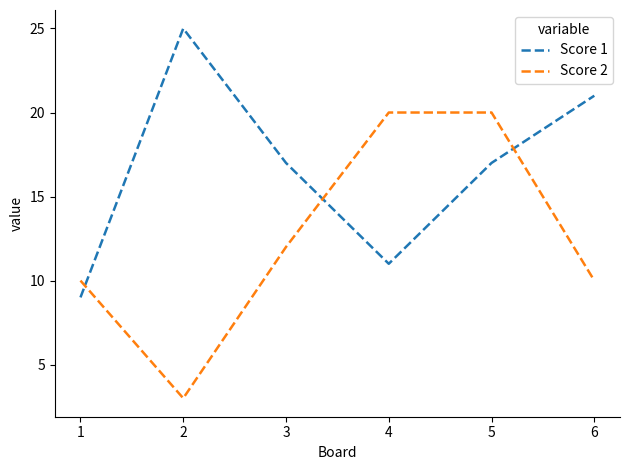

What is the maximum value shown in the chart?

25